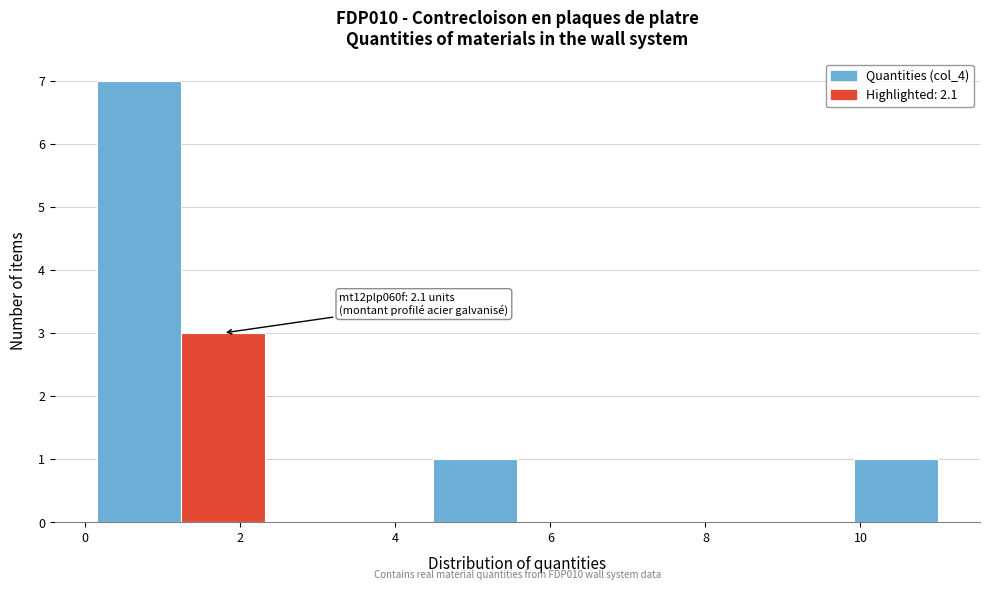

Over which range of the x-axis is the bar tallest?

0.2 to 1.2